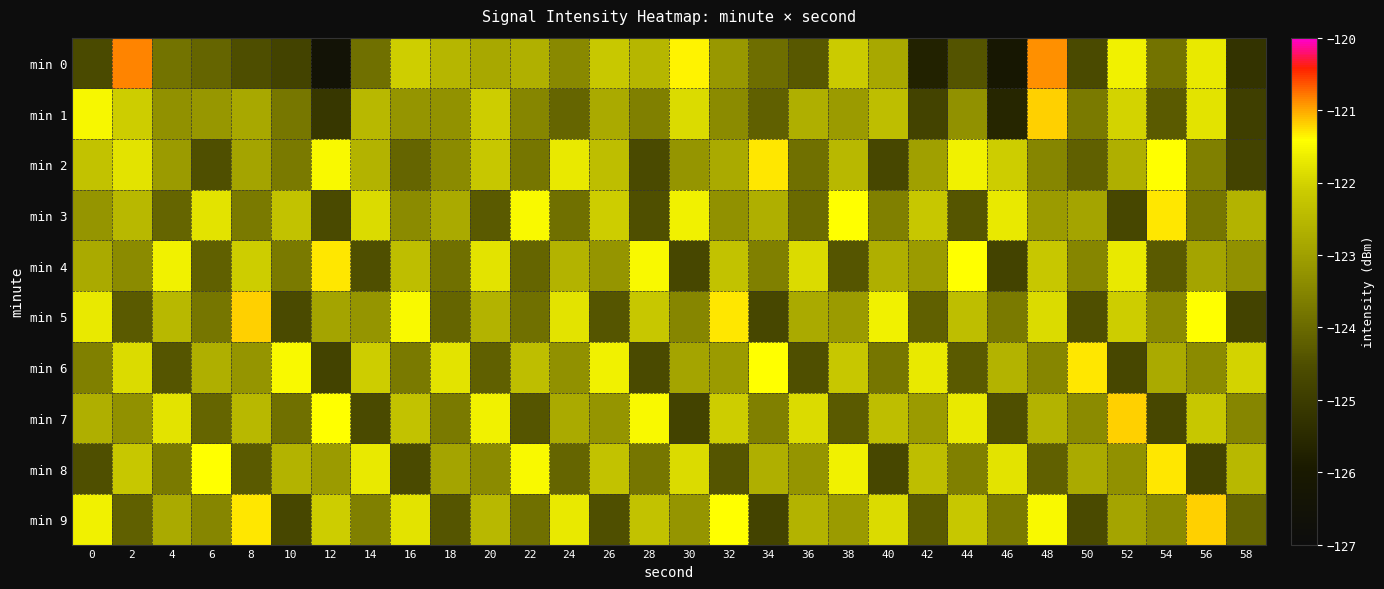

Which series has the widest spread of values?

min 0